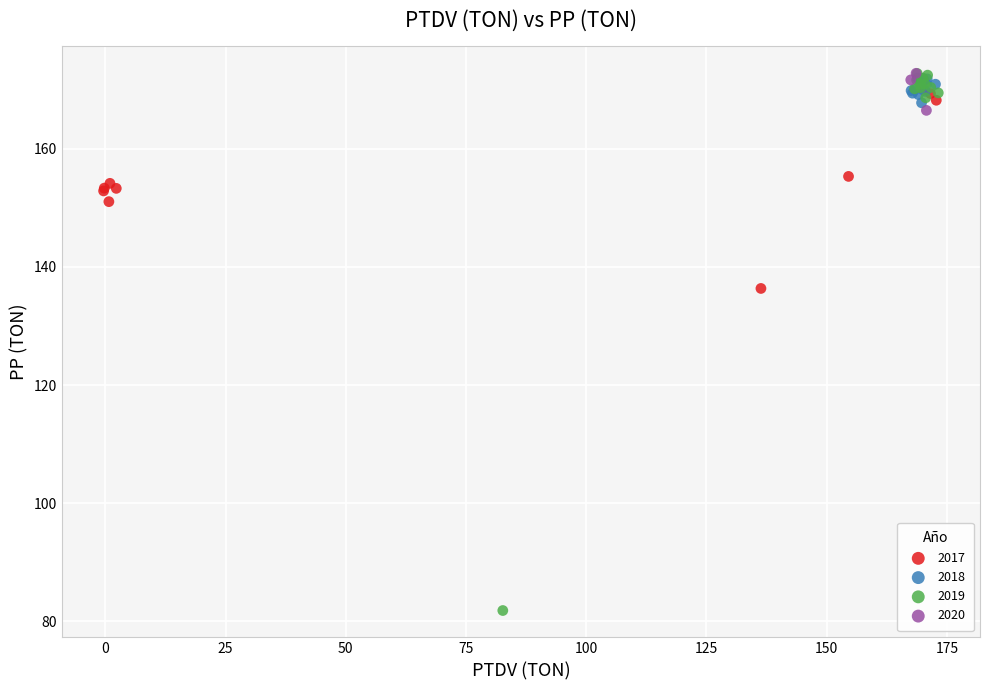

Which series has the largest Y range (max minus min)?

2019